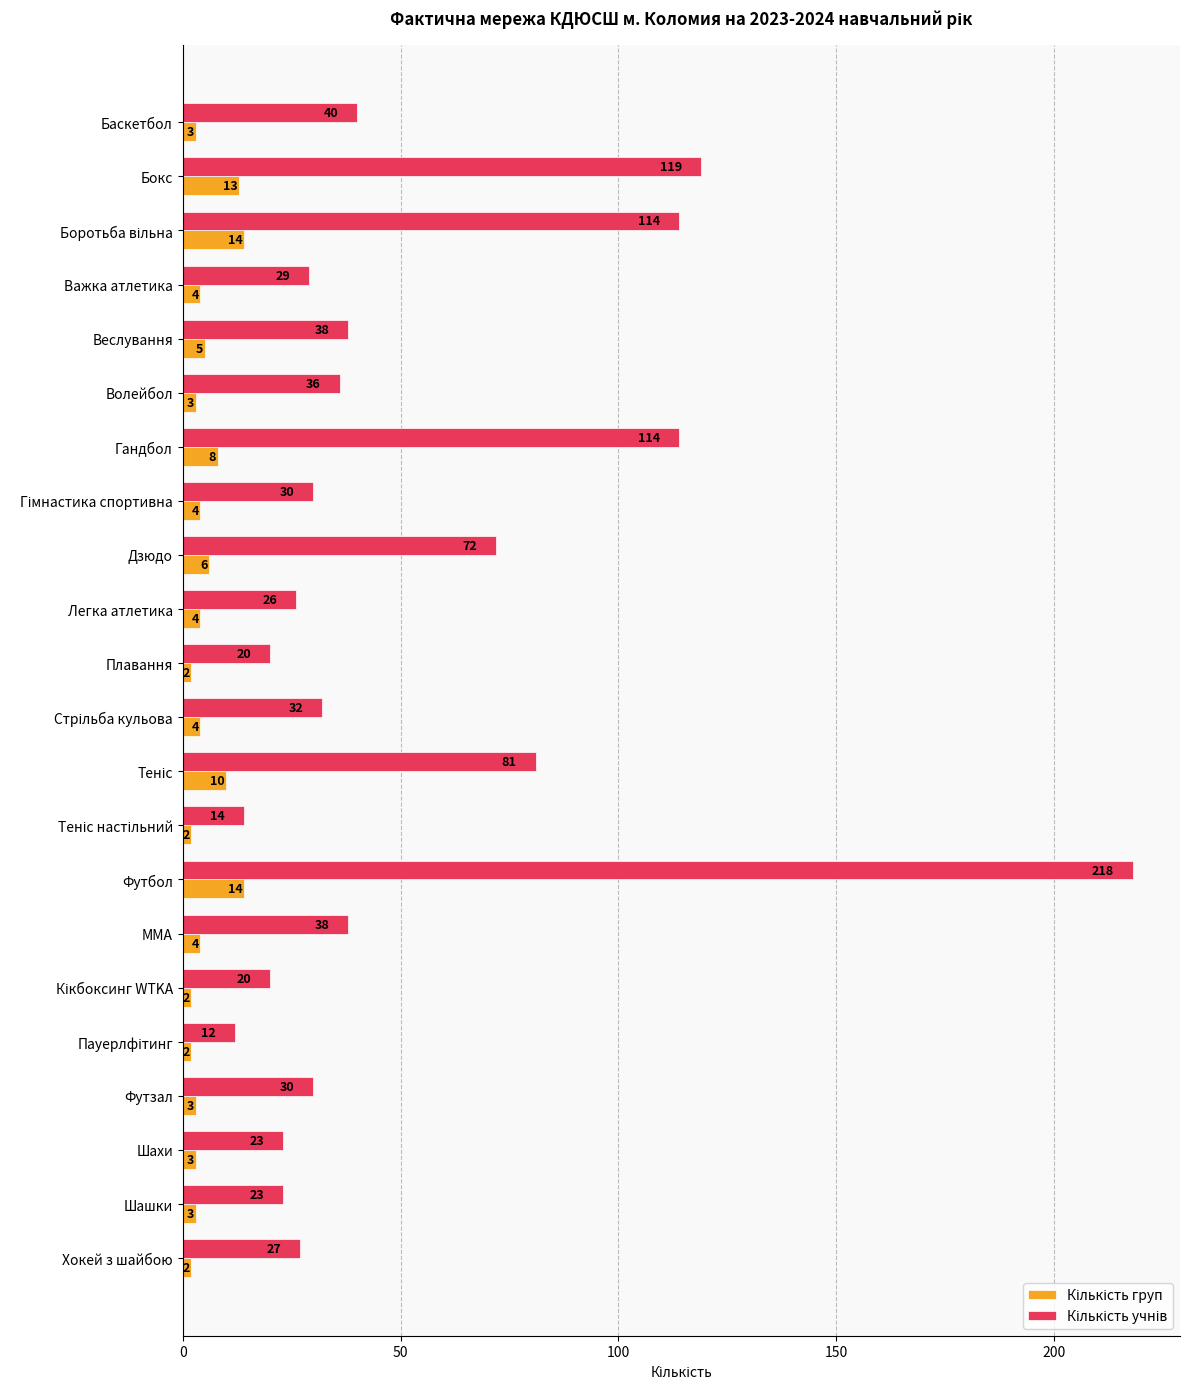

At which category is the sum across all series the highest?

Футбол